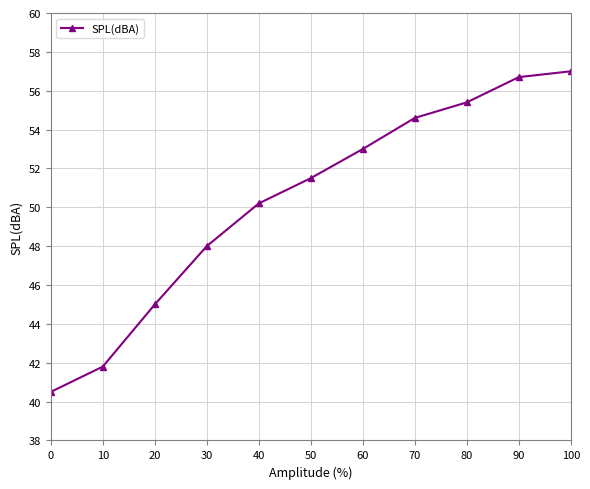

The value at 0 is 26.3. True or false?

False